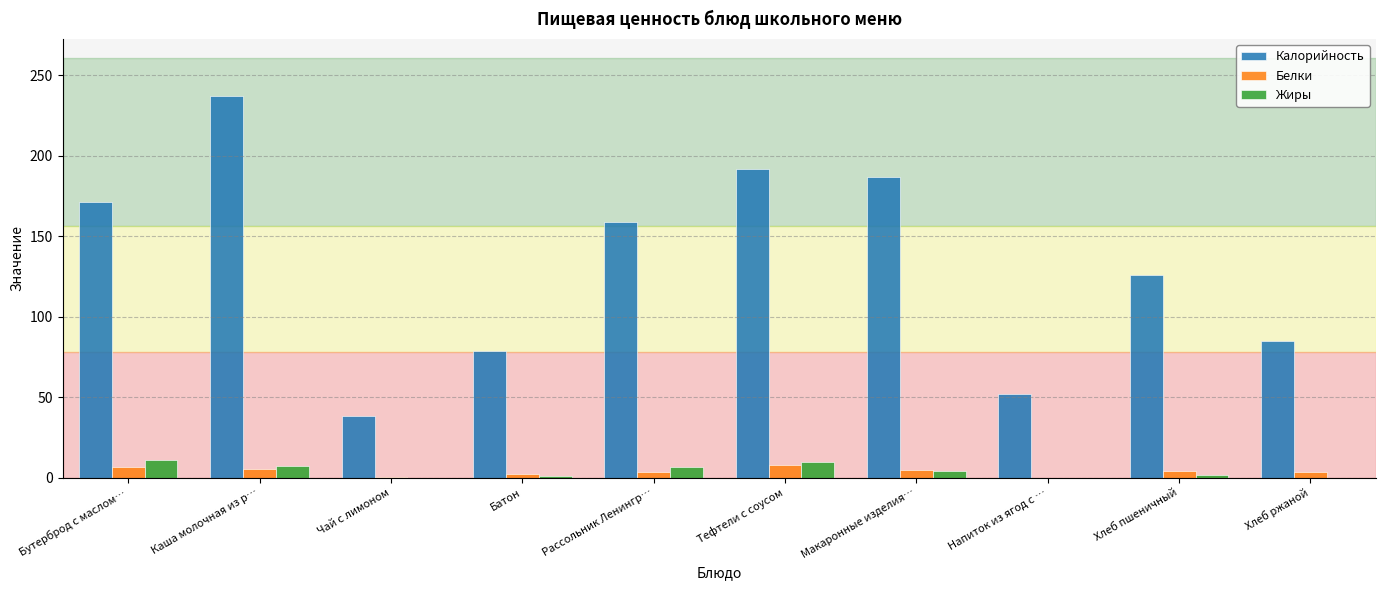

Which label corresponds to the largest value in the chart?

Каша молочная из р…